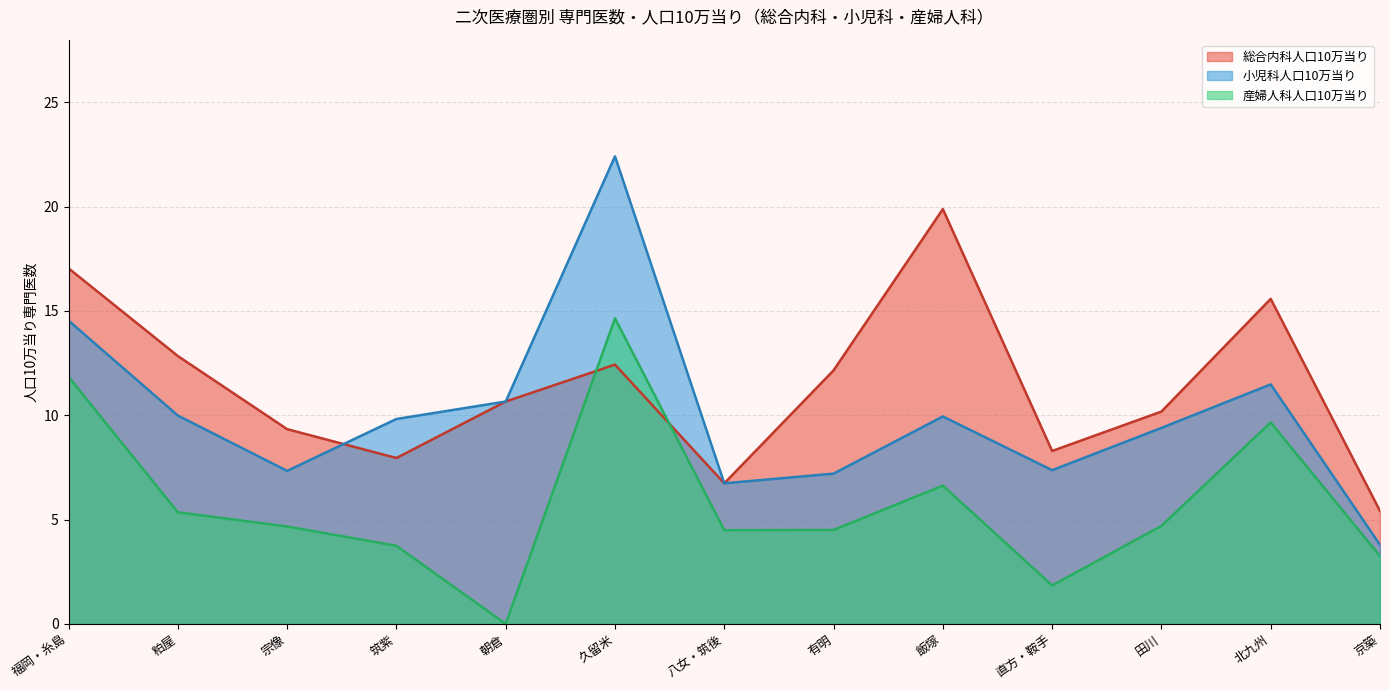

What is the spread (max minus min) of values at 直方・鞍手?

6.4